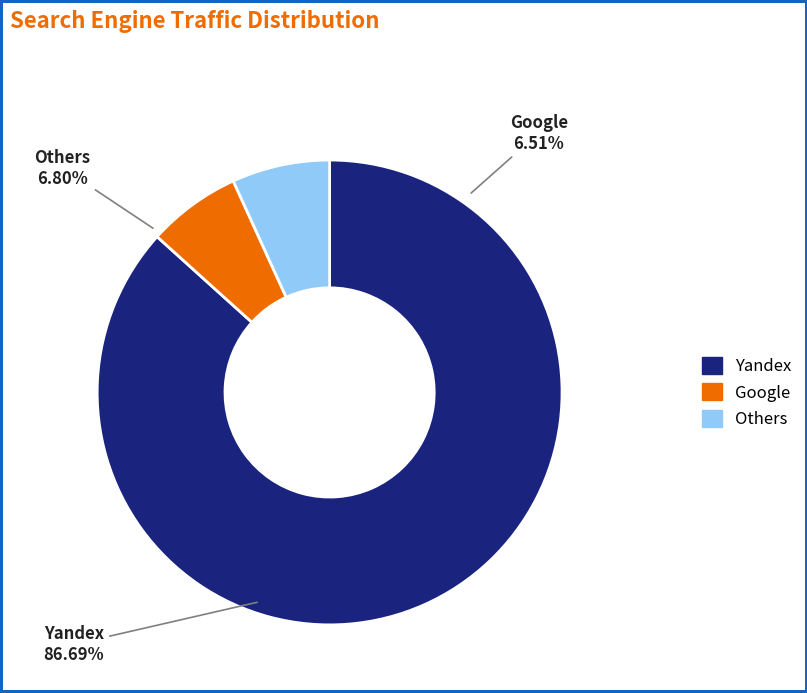

Which category has the biggest portion of the pie?

Yandex